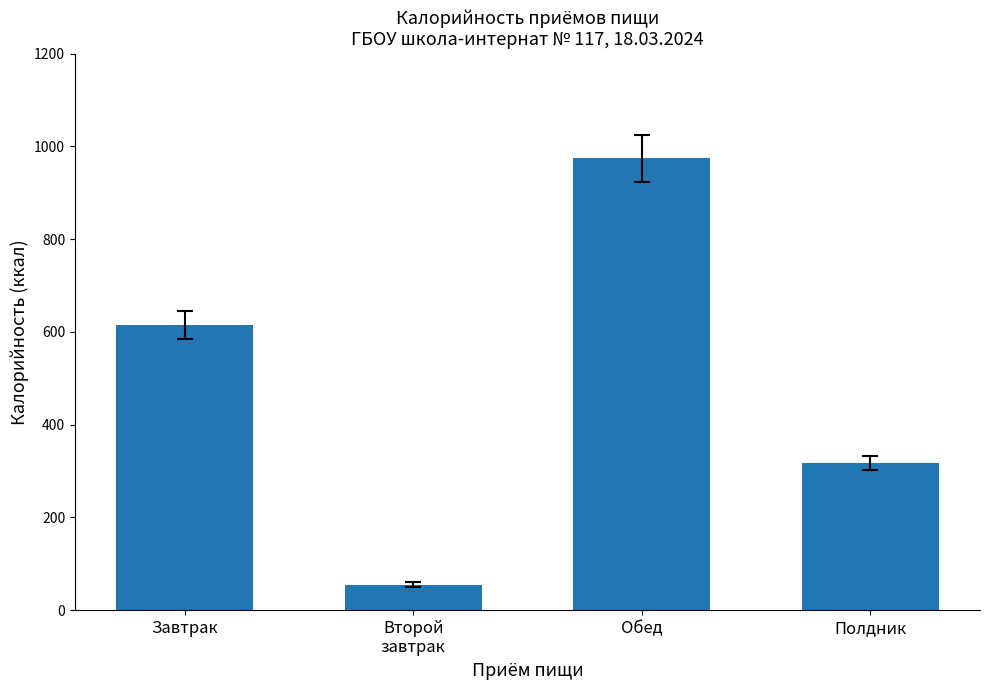

List the labels in order of value, largest first.

Обед, Завтрак, Полдник, Второй
завтрак